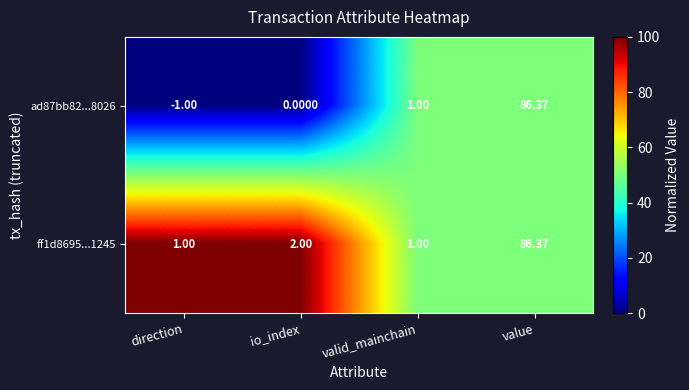

Which series has the largest range (max minus min)?

ad87bb82...8026